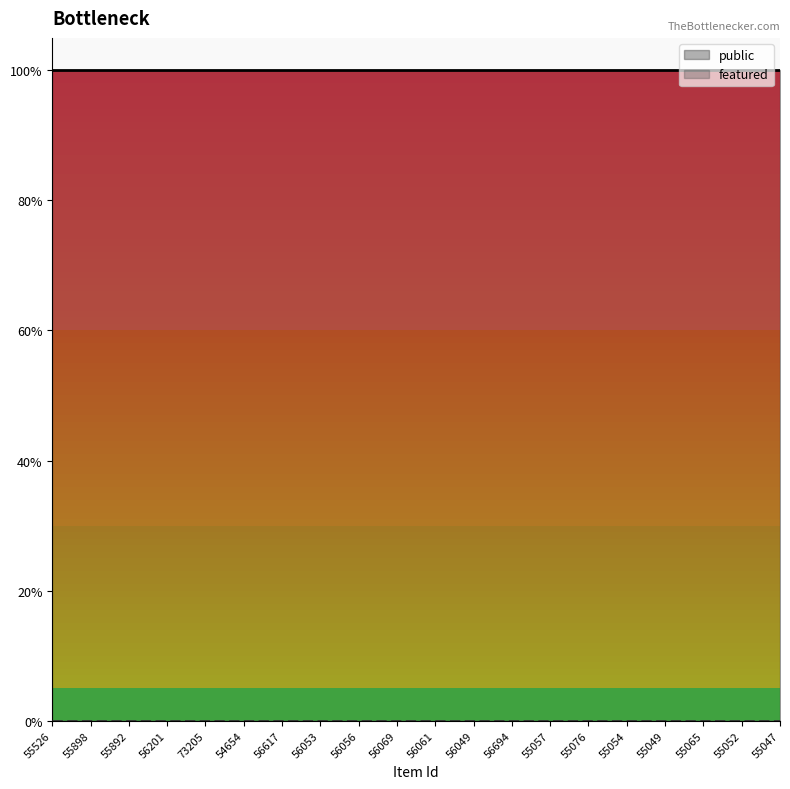

True or false: featured and public intersect in this chart.

False